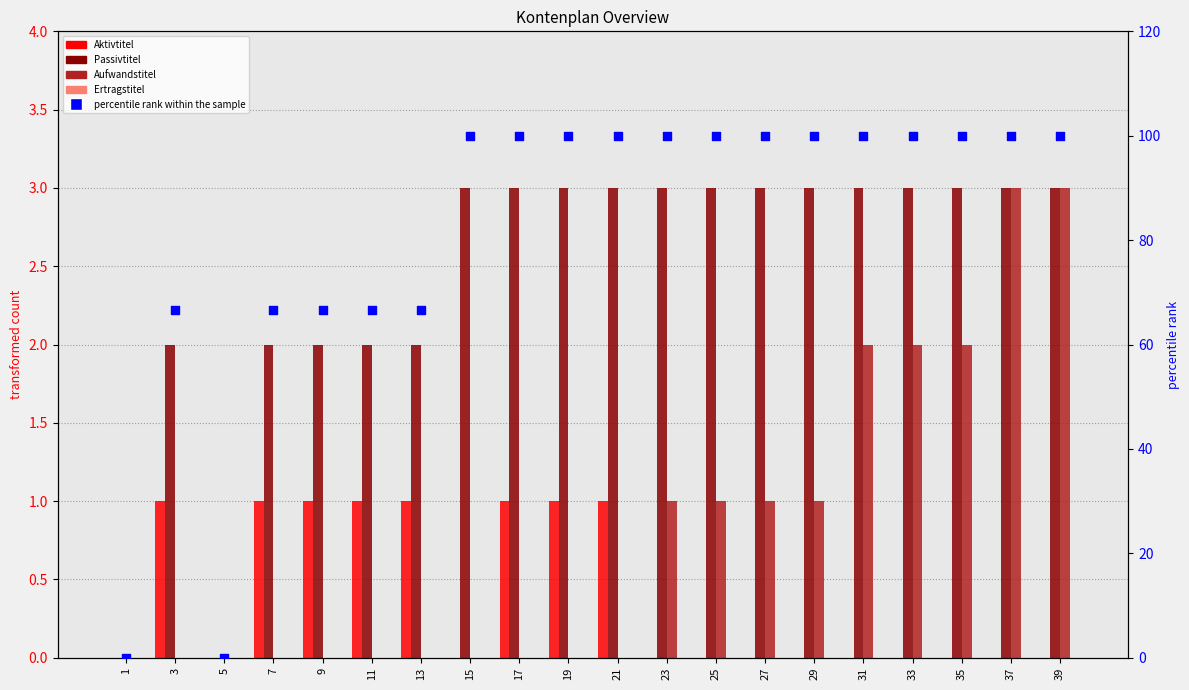

Which series reaches the minimum Y coordinate?

Aktivtitel